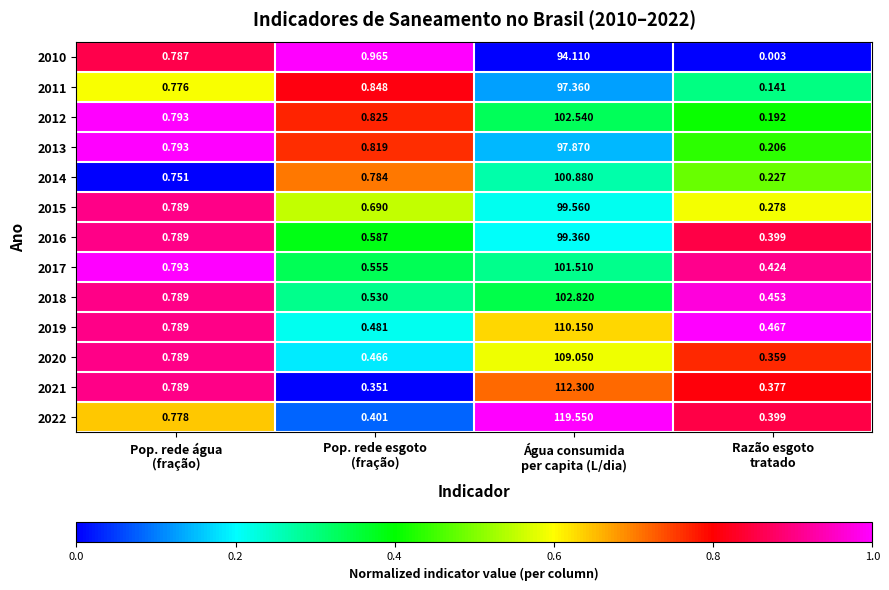

How many data points does each series have?

4